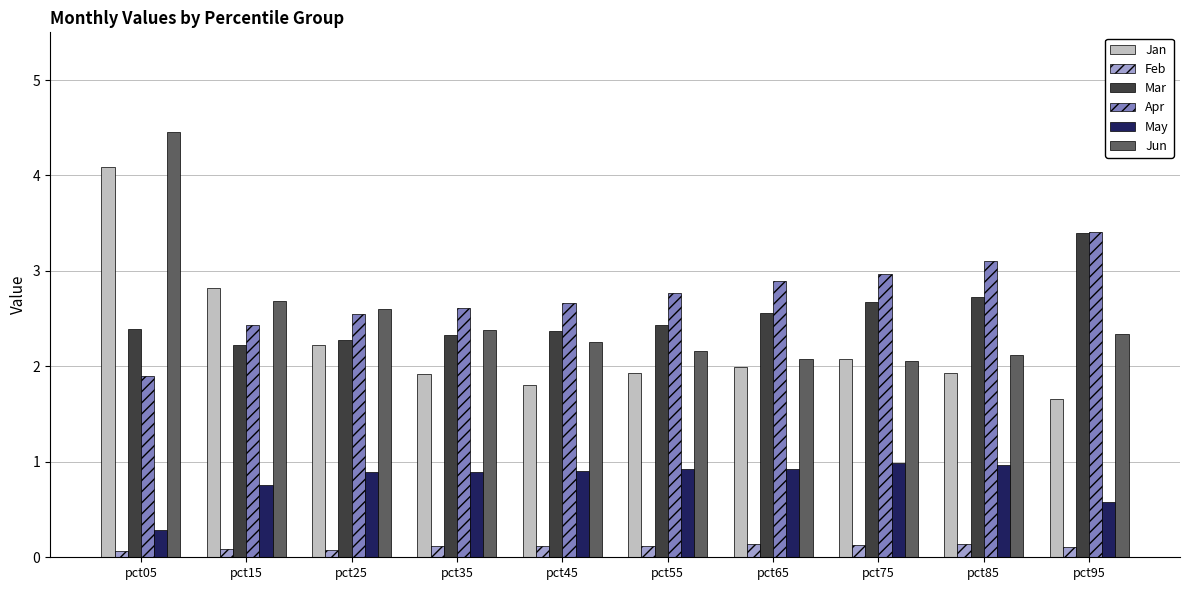

The Mar series shows 1.4 at pct65. True or false?

False